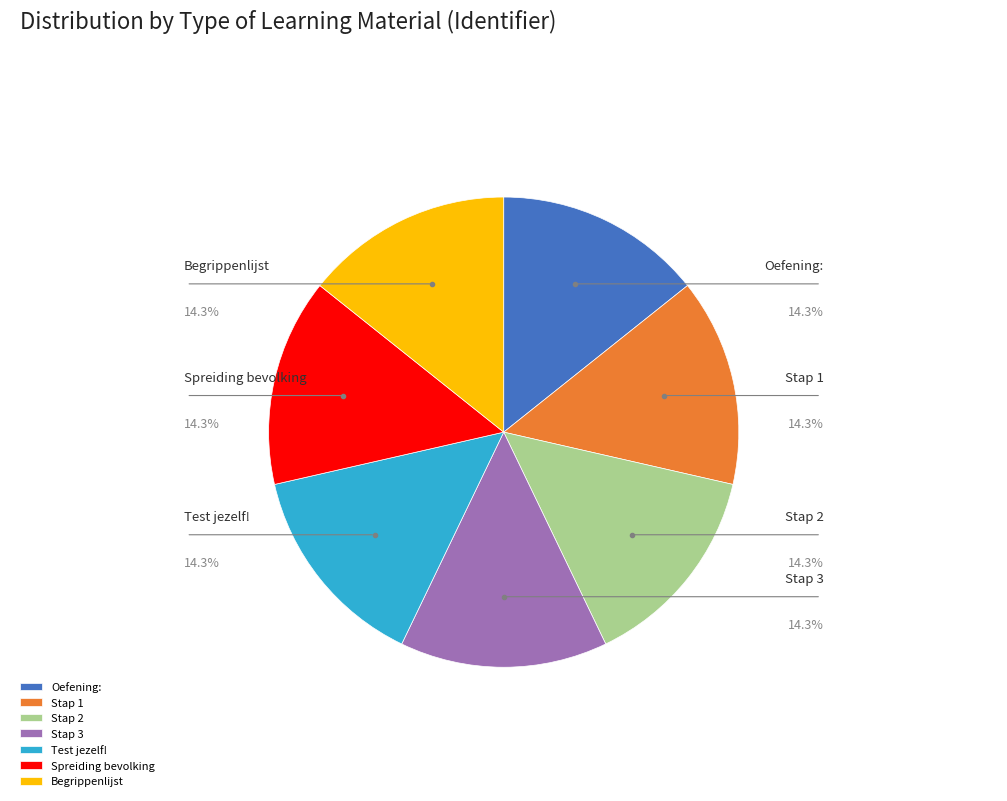

Is there a majority slice in this chart?

No